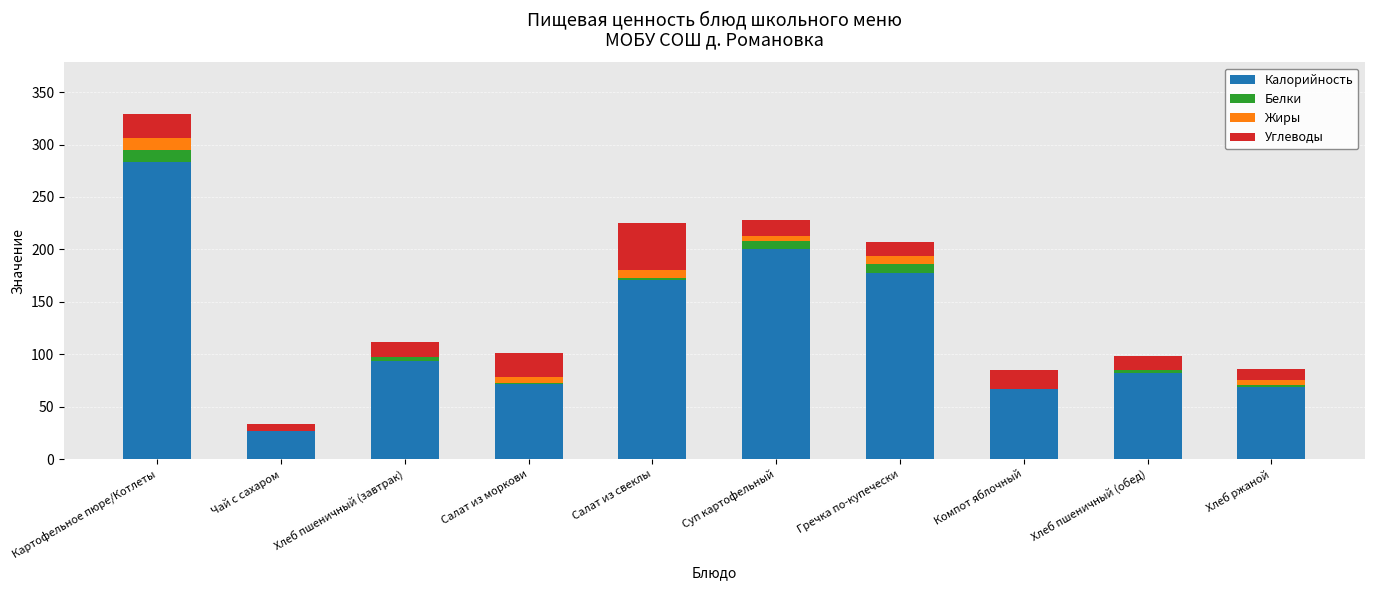

What is the highest value of the Калорийность series?

283